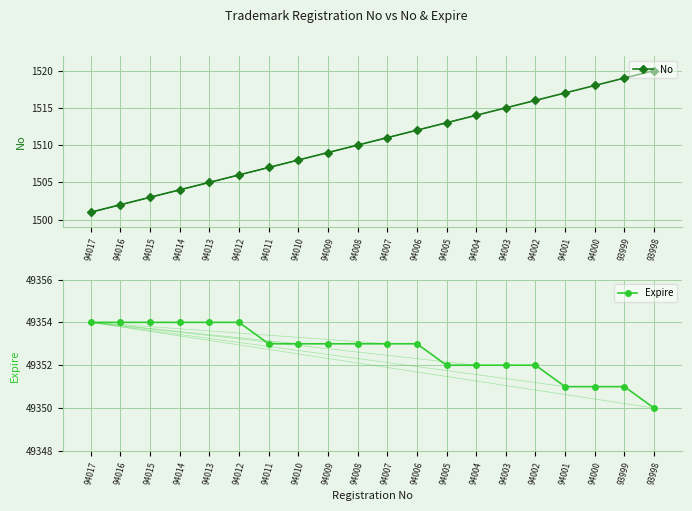

Which series has the largest total across all categories?

Expire